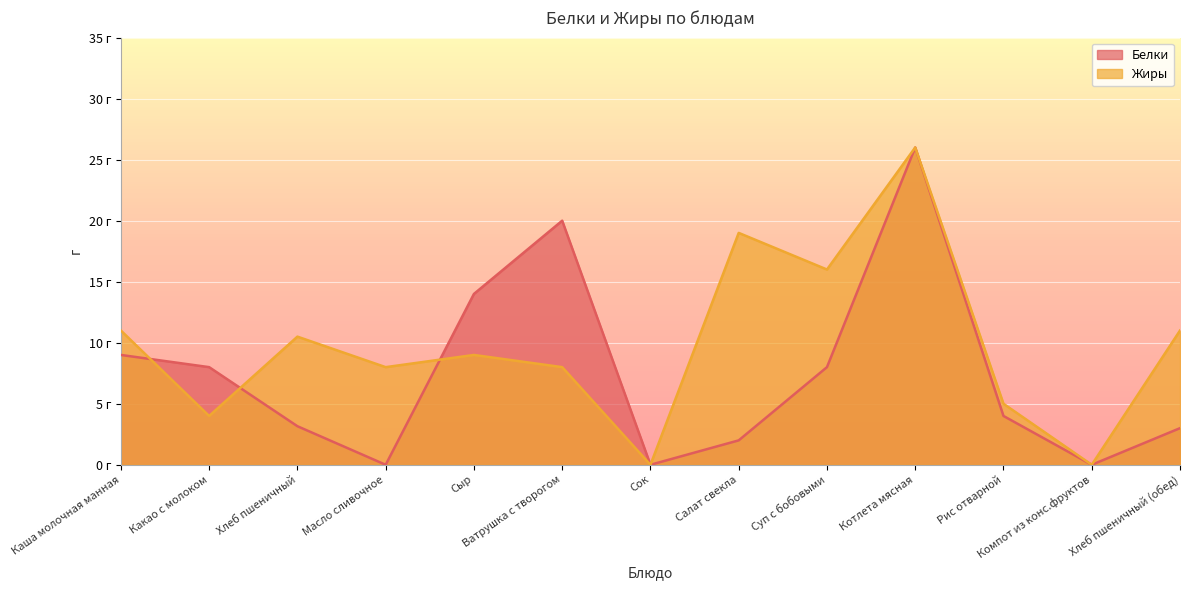

In Жиры, how many points are lower than both neighbors (excluding endpoints)?

5